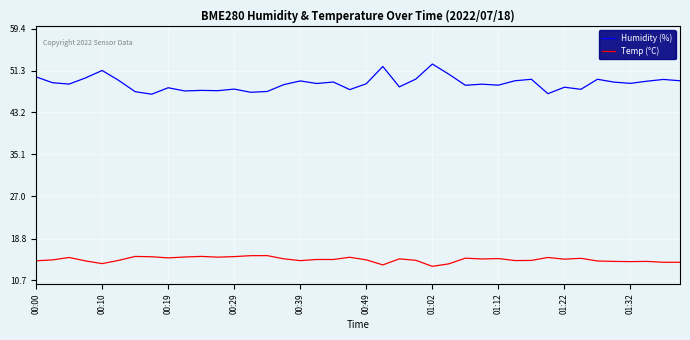

What is the difference between the second highest and second lowest values in the Temp (°C) series?

1.8